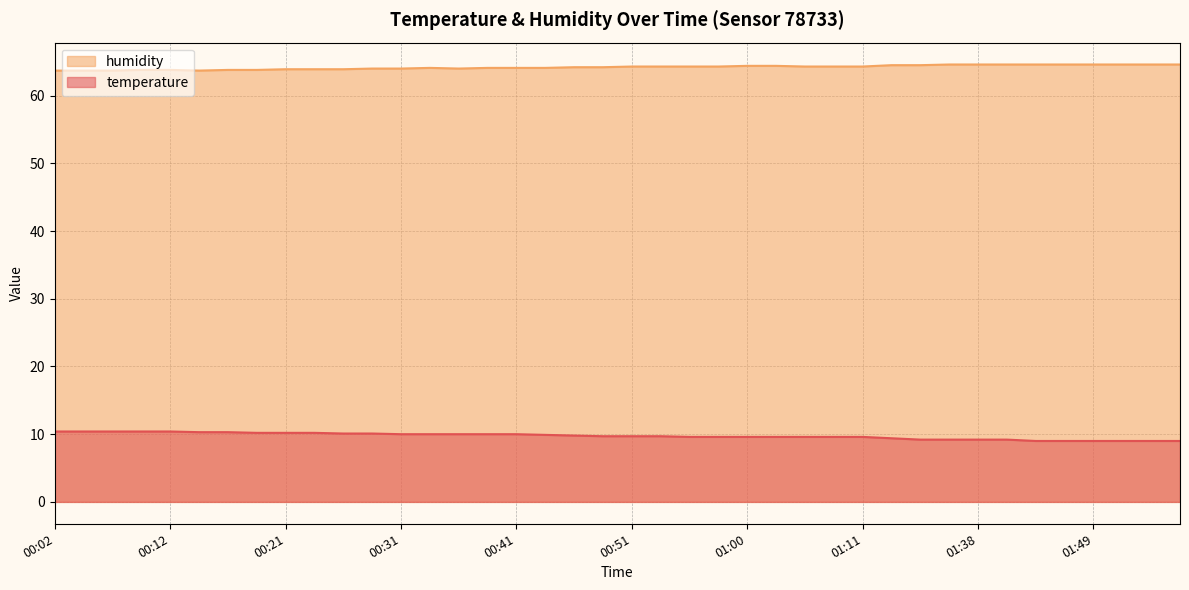

Which series has the widest spread of values?

temperature